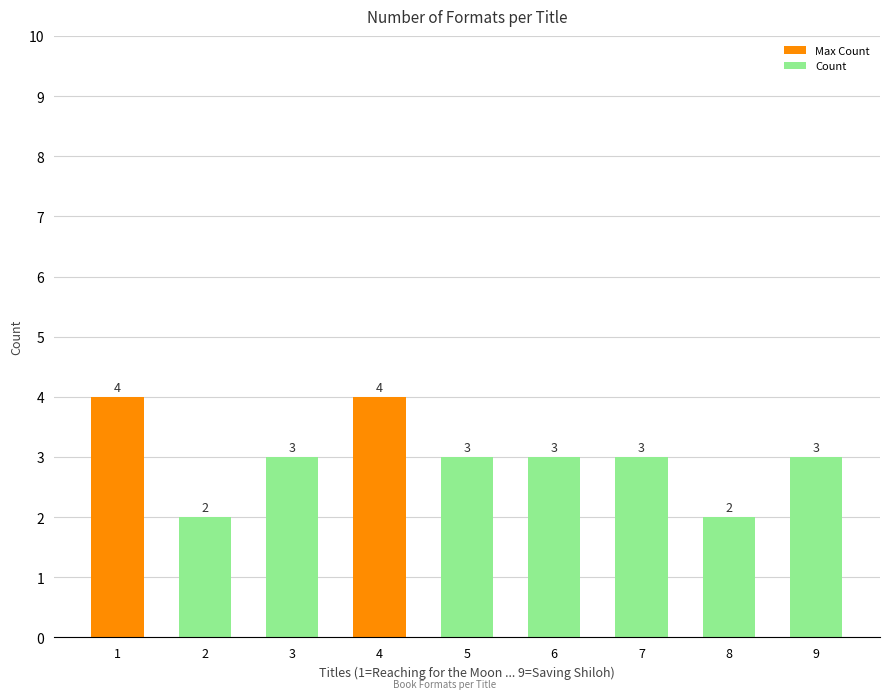

Reading left to right, extract all data points from this chart.

4	2	3	4	3	3	3	2	3